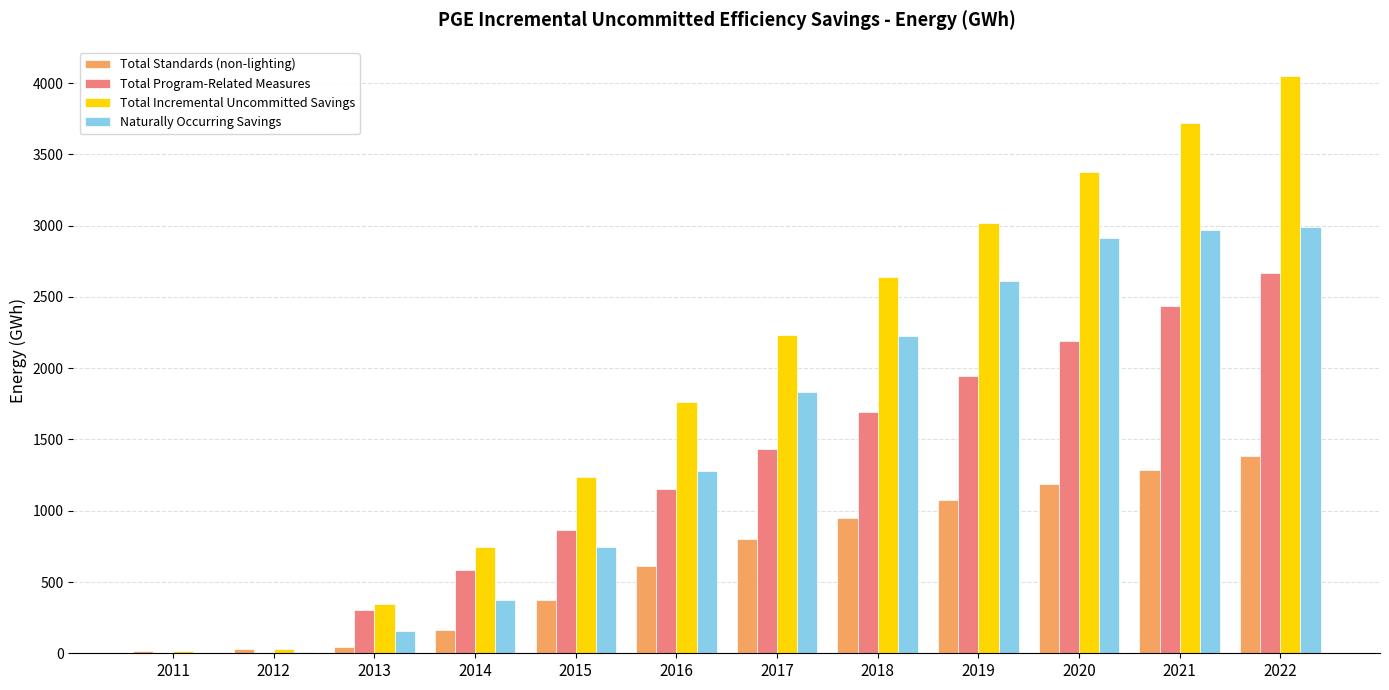

The Total Program-Related Measures series shows 863.5 at 2015. True or false?

True